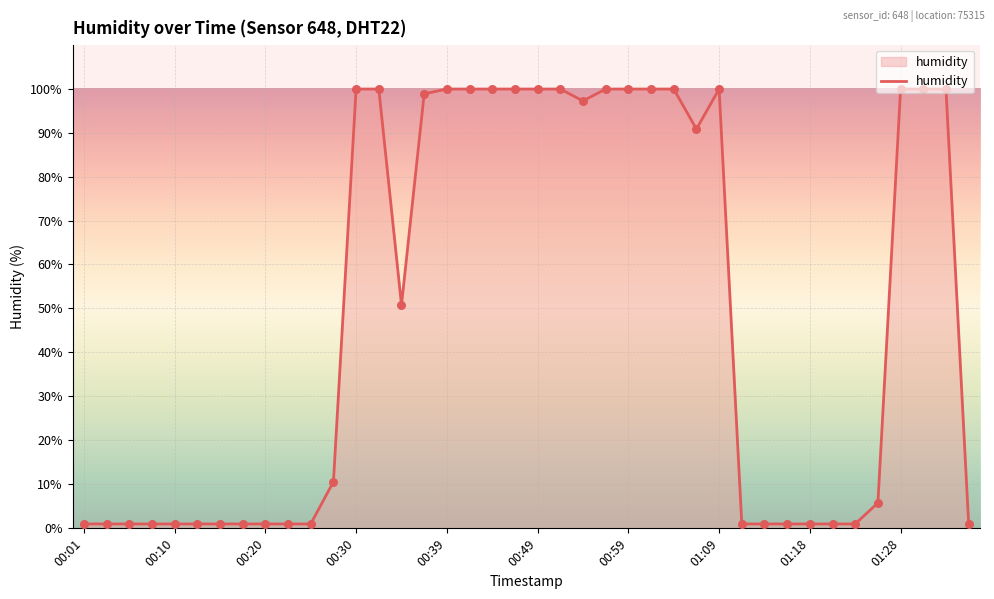

What is the difference between the maximum and minimum values?

98.9